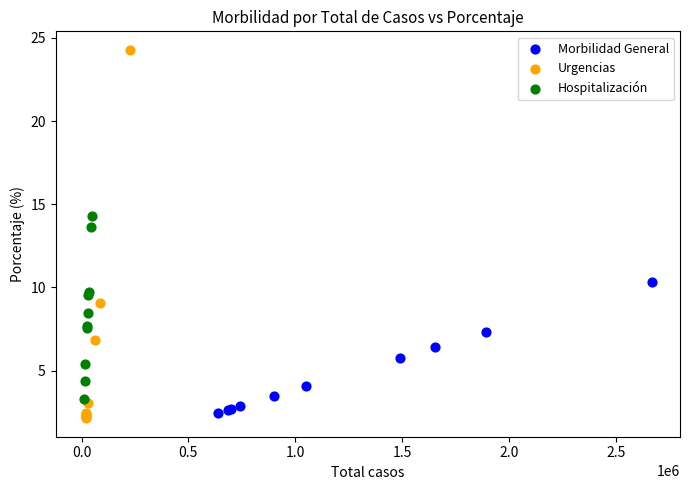

Which series contains the highest Y value?

Urgencias